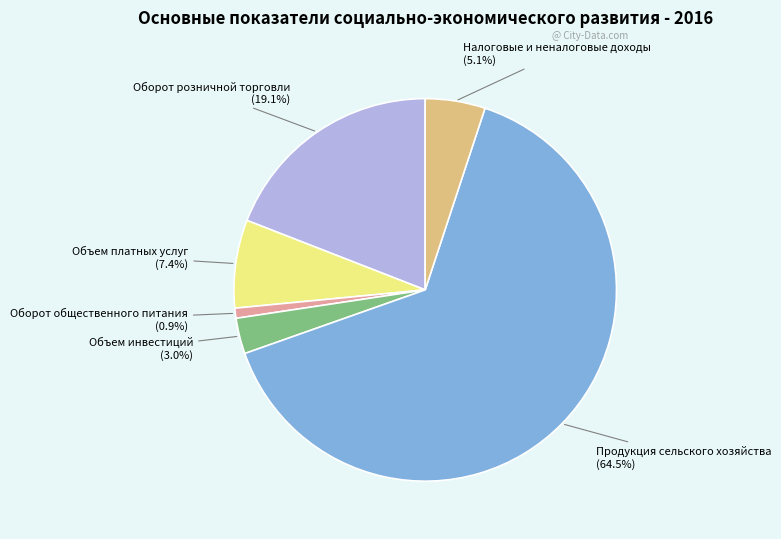

Rank the categories by value from lowest to highest.

Оборот общественного питания, Объем инвестиций, Налоговые и неналоговые доходы, Объем платных услуг, Оборот розничной торговли, Продукция сельского хозяйства